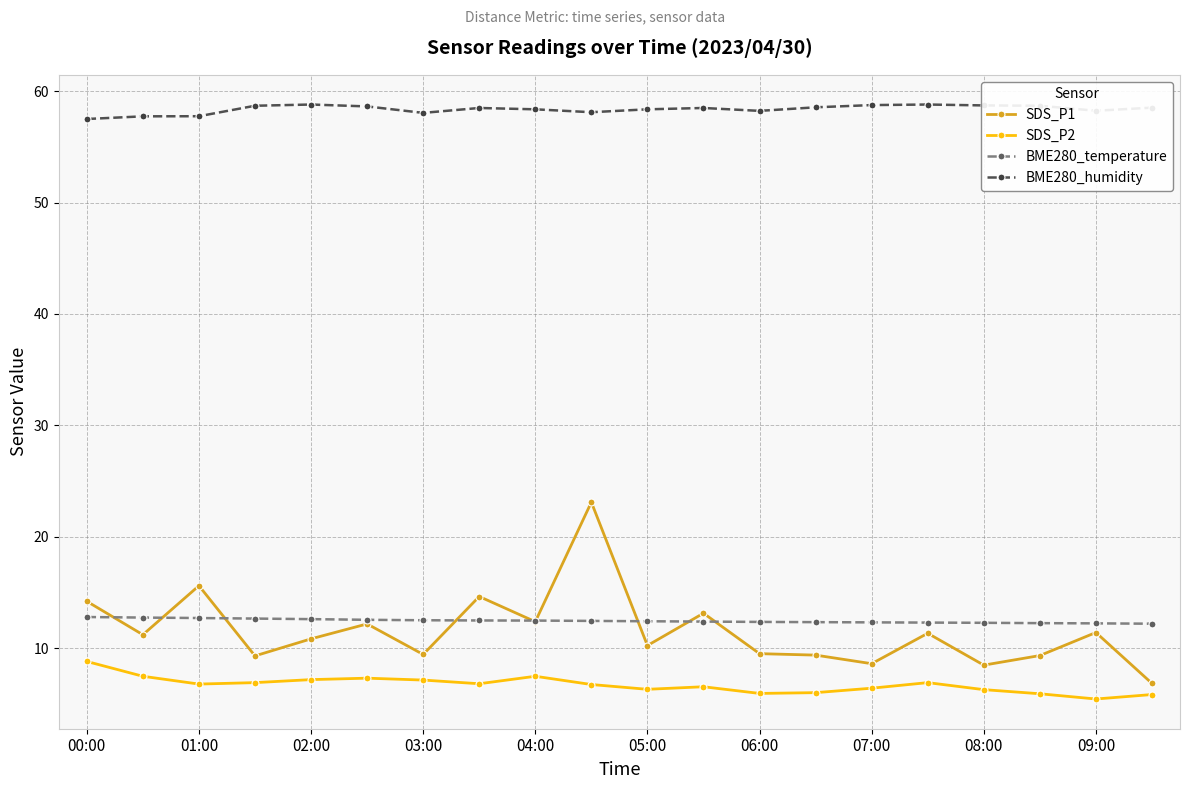

How many lines are shown in the chart?

4